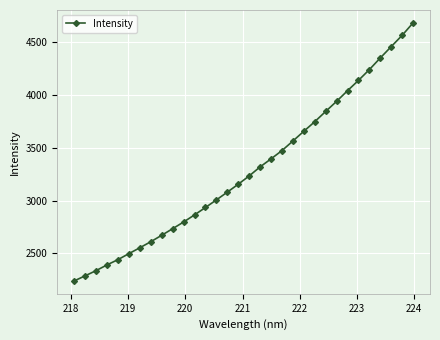

What is the maximum value shown in the chart?

4677.3